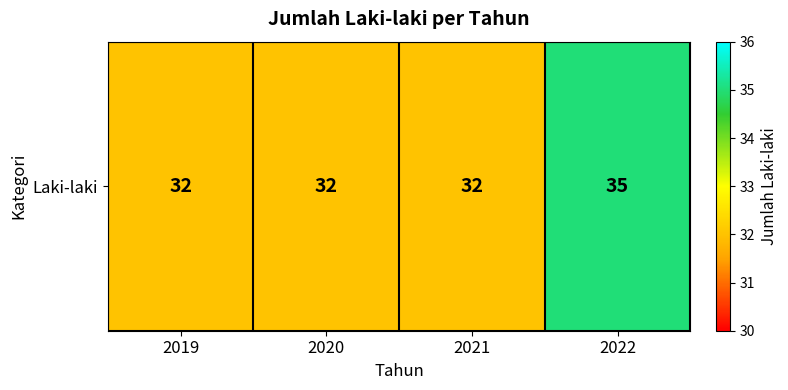

Reading left to right, what are all the values shown in this chart?

32	32	32	35